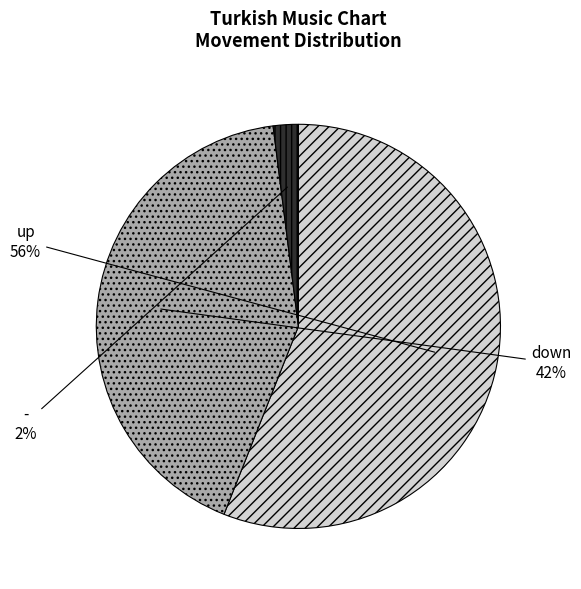

To the nearest percent, what is the average slice percentage?

33%